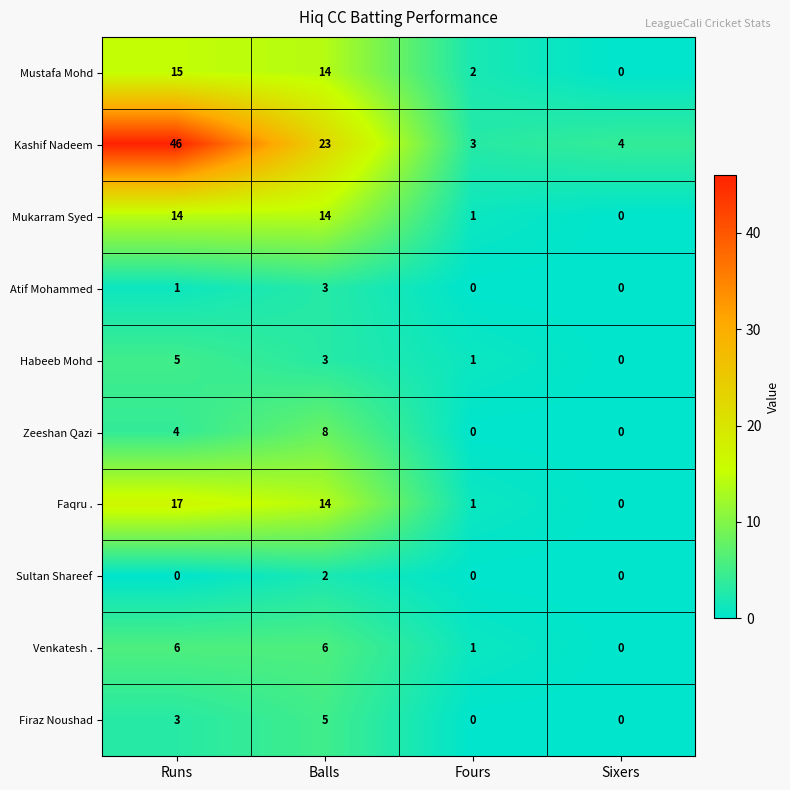

What is the greatest value displayed?

46